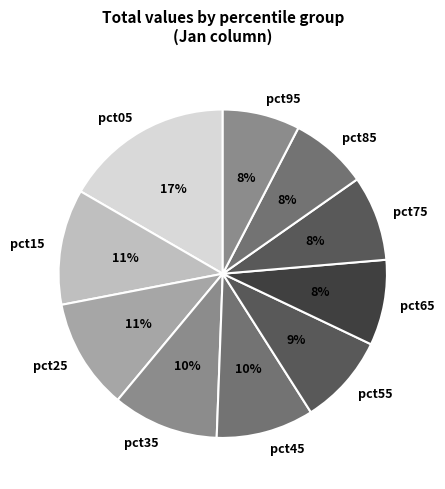

What percentage is the pct55 slice, to the nearest percent?

9%